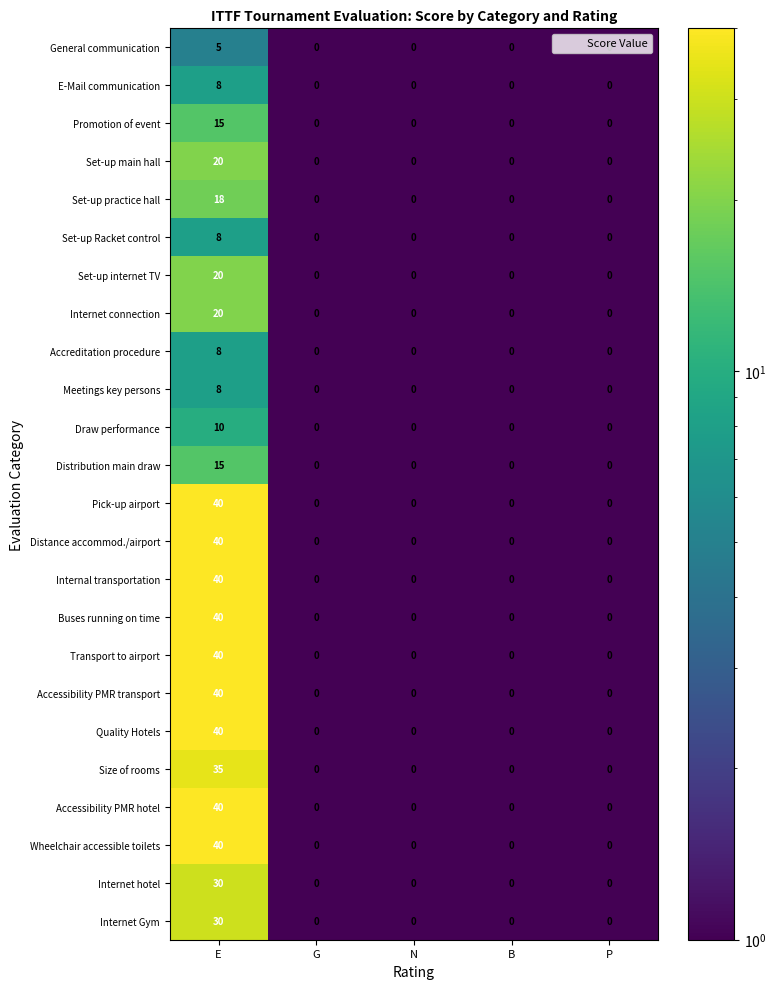

What is the maximum value for Set-up Racket control?

8